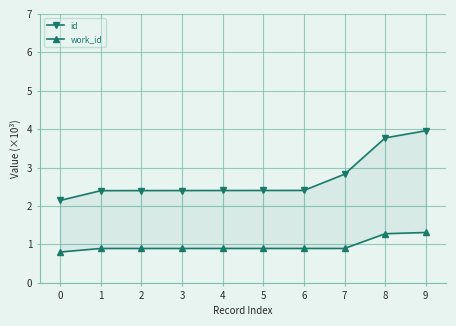

At which category is the sum across all series the highest?

9